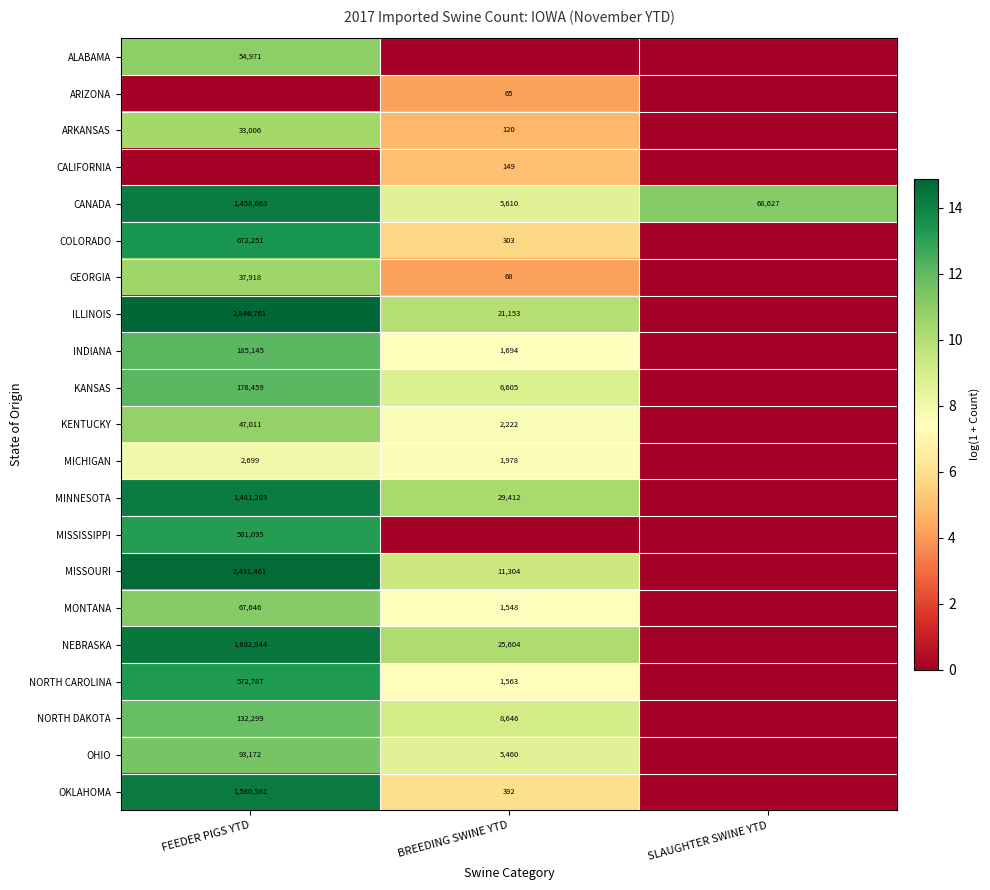

Which label corresponds to the largest value in the chart?

FEEDER PIGS YTD